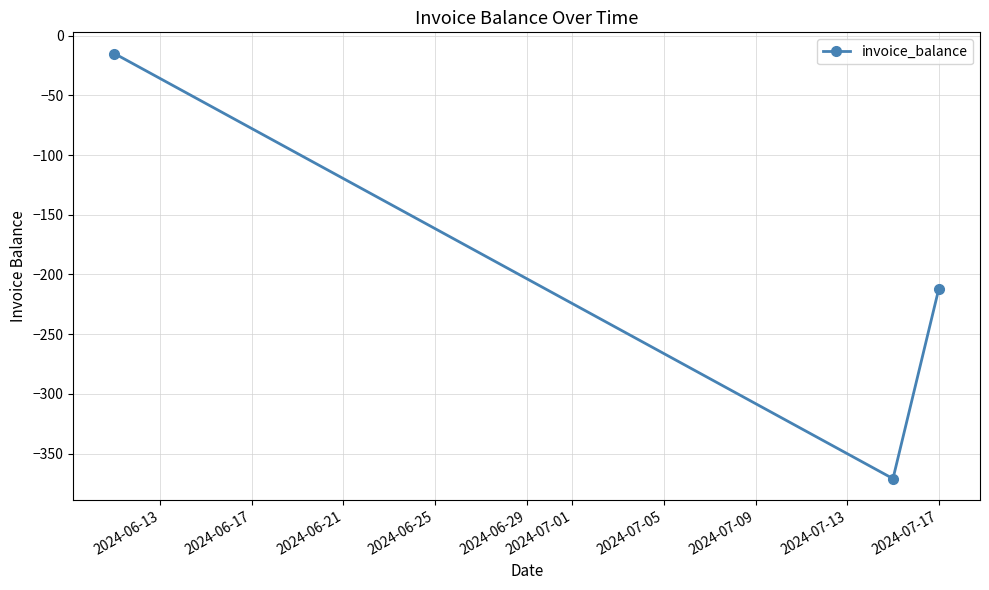

What is the difference between the maximum and second lowest values?

197